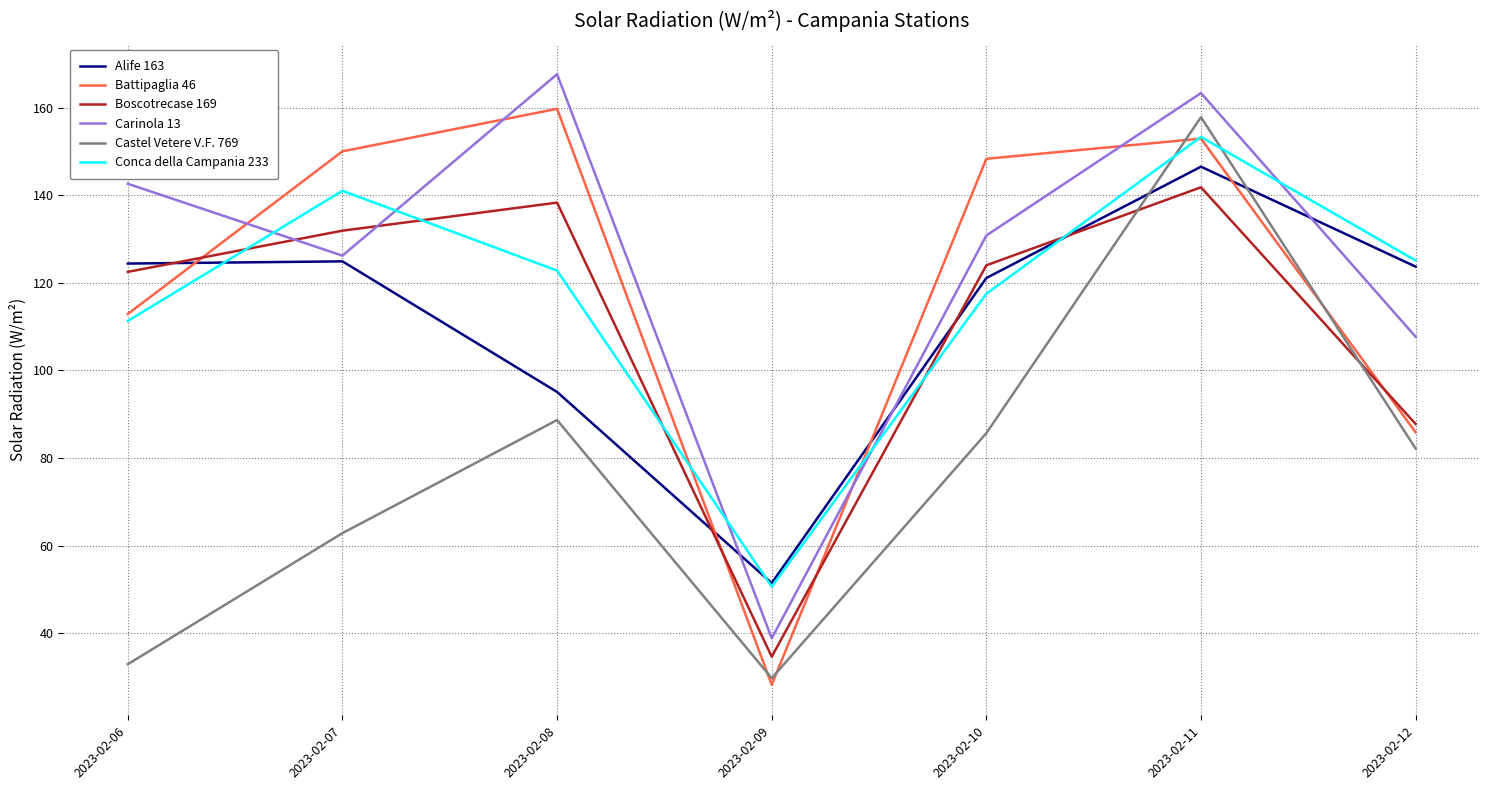

Where does the Battipaglia 46 series first go above 148?

2023-02-07